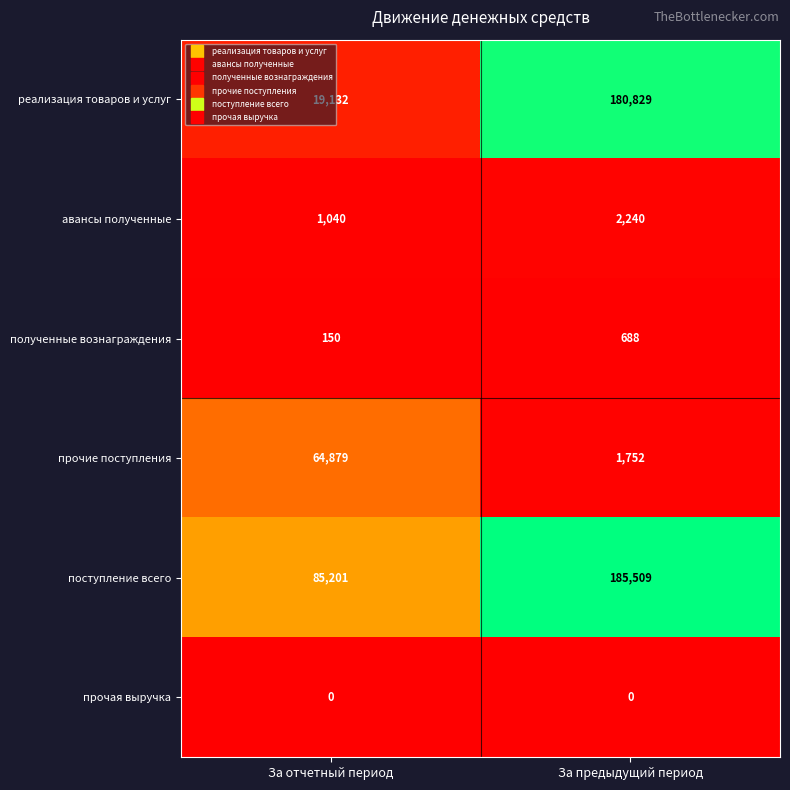

Where is полученные вознаграждения nearest to the value 419?

За отчетный период